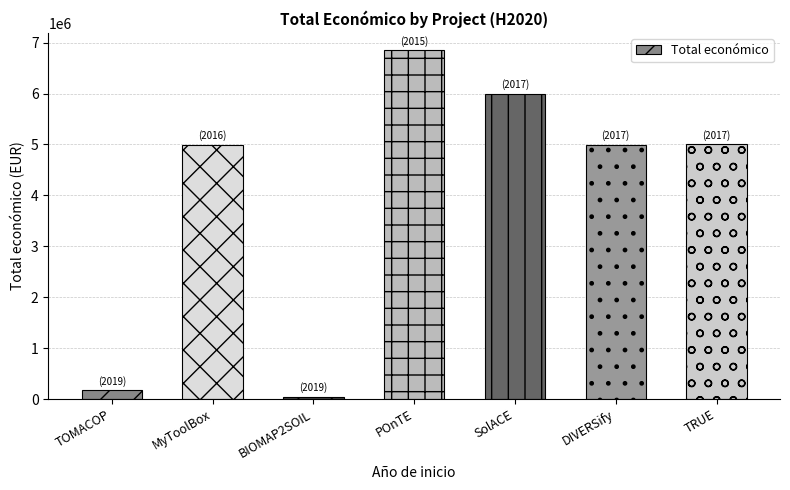

What is the smallest value displayed?

50000